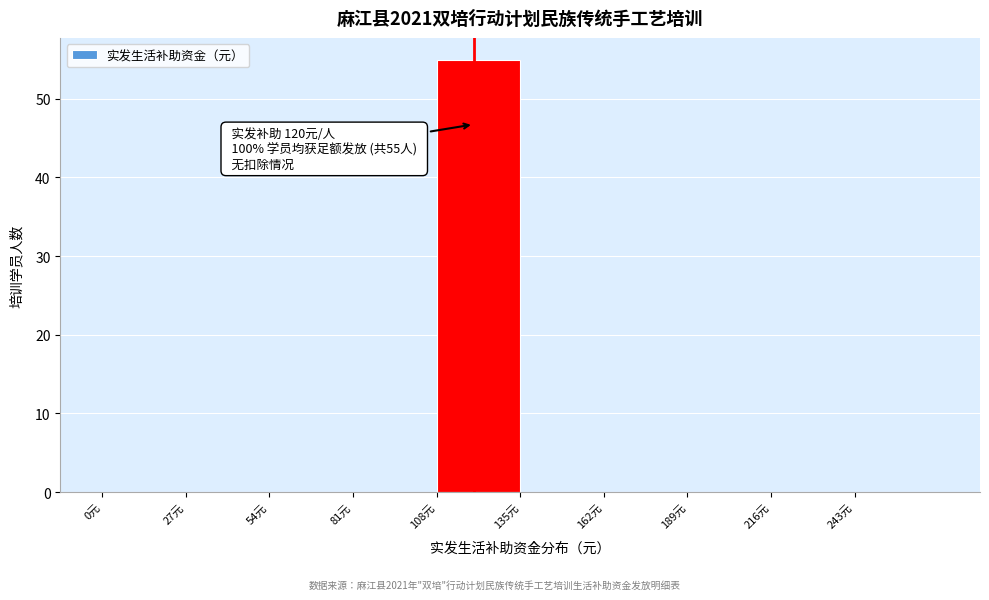

Which range on the x-axis has the tallest bar?

108 to 135